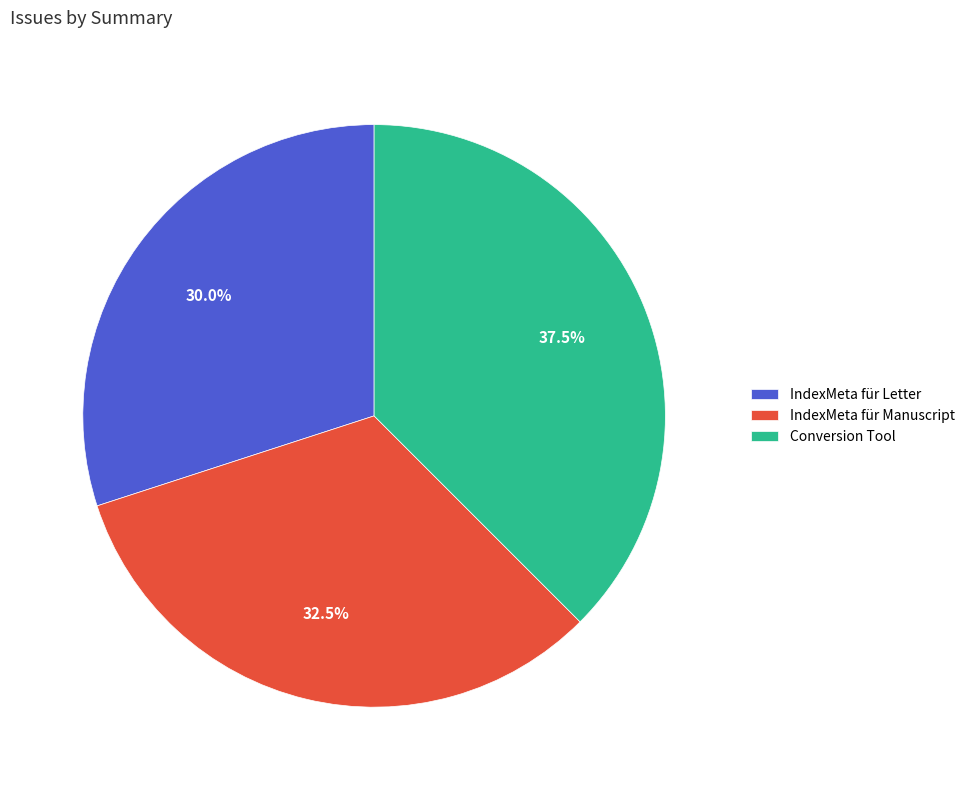

Approximately how many times larger is the value at IndexMeta für Manuscript compared to IndexMeta für Letter?

1.1